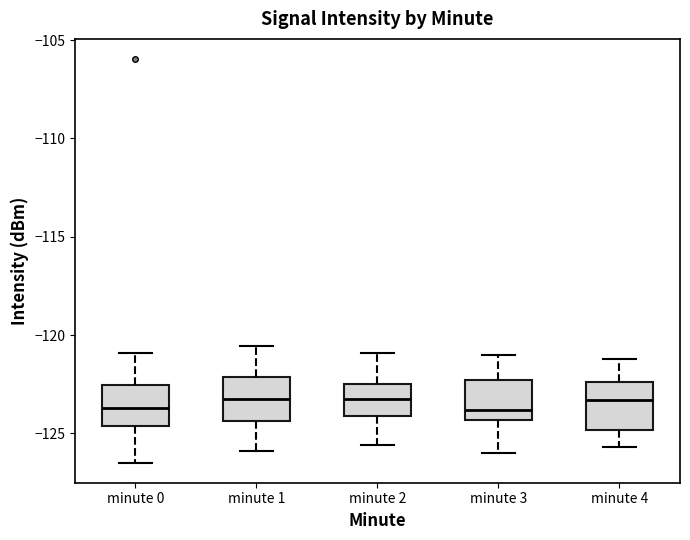

Reading left to right, transcribe this box plot: for each box, give where its median line is, the range the box spans, and where its two whiskers end, as read against the y-axis. The values are not printed on the chart, so give them approximately, as read against the axis.

minute 0: median -123.5, box -124.5 to -122.5, whiskers -126.5 to -121.0
minute 1: median -123.0, box -124.5 to -122.0, whiskers -126.0 to -120.5
minute 2: median -123.0, box -124.0 to -122.5, whiskers -125.5 to -121.0
minute 3: median -124.0, box -124.5 to -122.5, whiskers -126.0 to -121.0
minute 4: median -123.5, box -125.0 to -122.5, whiskers -125.5 to -121.0